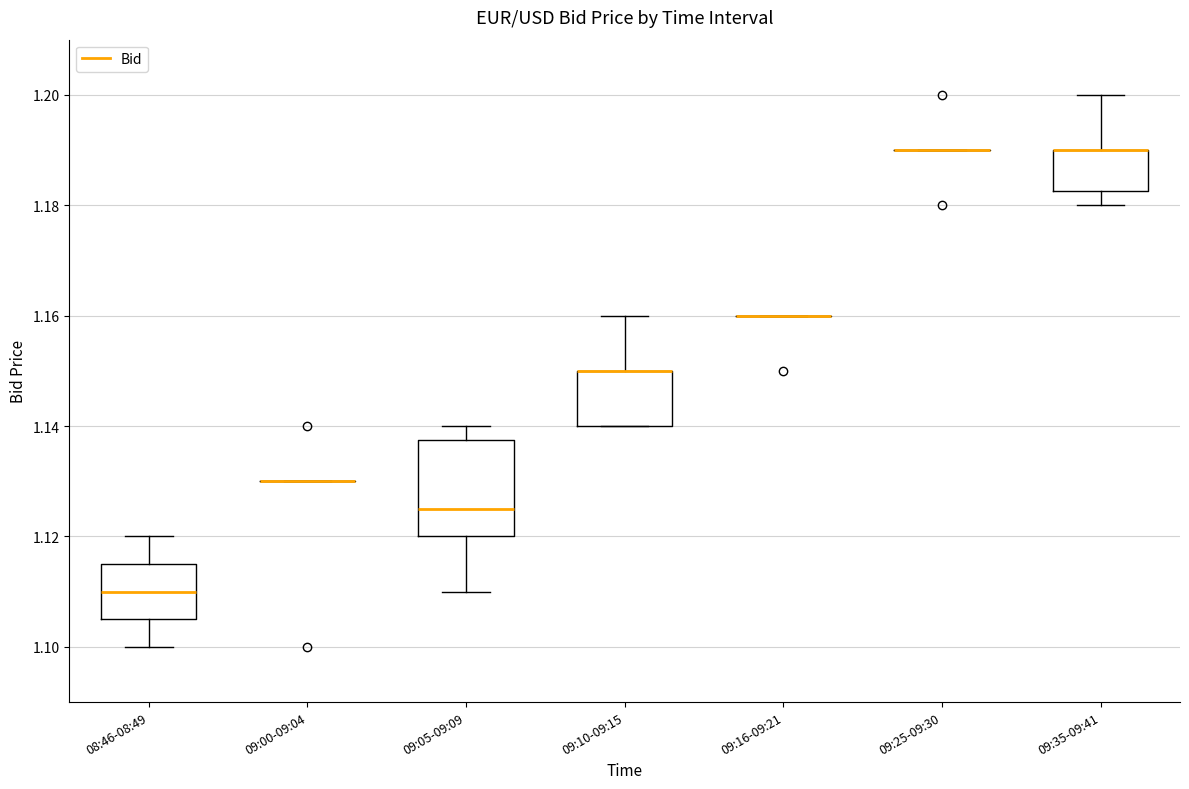

Reading left to right, transcribe this box plot: for each box, give where its median line is, the range the box spans, and where its two whiskers end, as read against the y-axis. The values are not printed on the chart, so give them approximately, as read against the axis.

08:46-08:49: median 1.110, box 1.106 to 1.116, whiskers 1.100 to 1.120
09:00-09:04: box collapsed to a line at 1.130, whiskers 1.130 to 1.130
09:05-09:09: median 1.126, box 1.120 to 1.138, whiskers 1.110 to 1.140
09:10-09:15: median 1.150 (drawn on the box's upper edge), box 1.140 to 1.150, whiskers 1.140 to 1.160
09:16-09:21: box collapsed to a line at 1.160, whiskers 1.160 to 1.160
09:25-09:30: box collapsed to a line at 1.190, whiskers 1.190 to 1.190
09:35-09:41: median 1.190 (drawn on the box's upper edge), box 1.182 to 1.190, whiskers 1.180 to 1.200